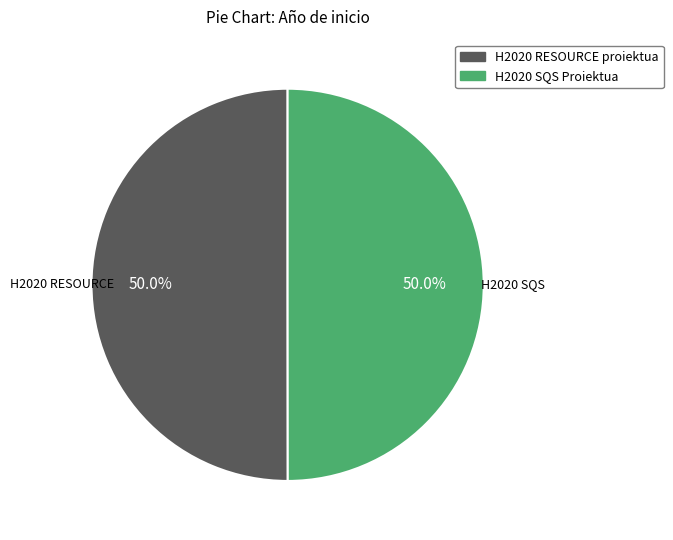

Approximately how many times larger is the value at H2020 SQS Proiektua compared to H2020 RESOURCE proiektua?

1.0